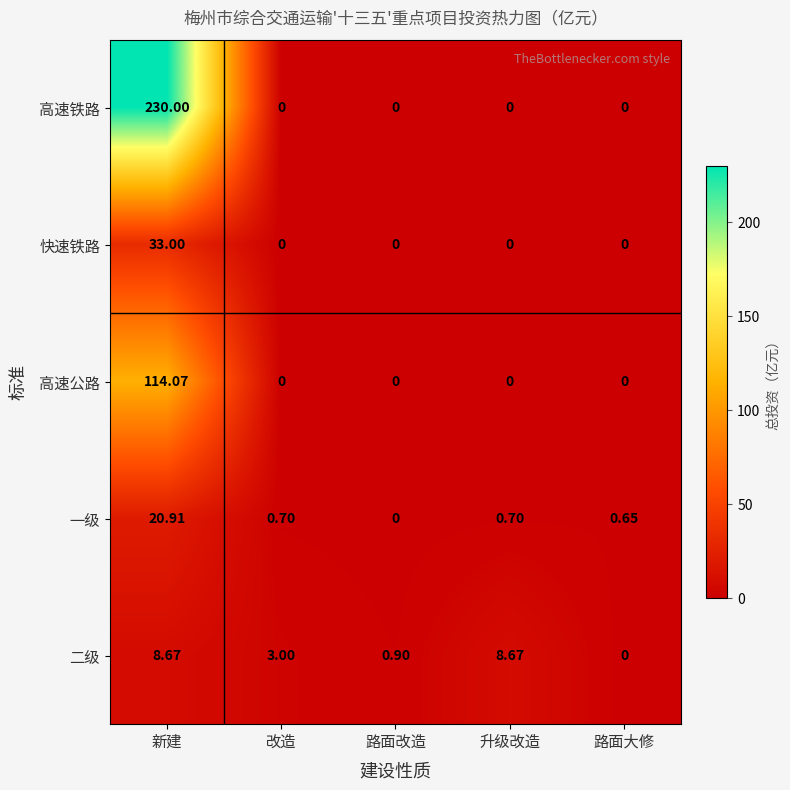

At which label is 二级 closest to 4?

改造